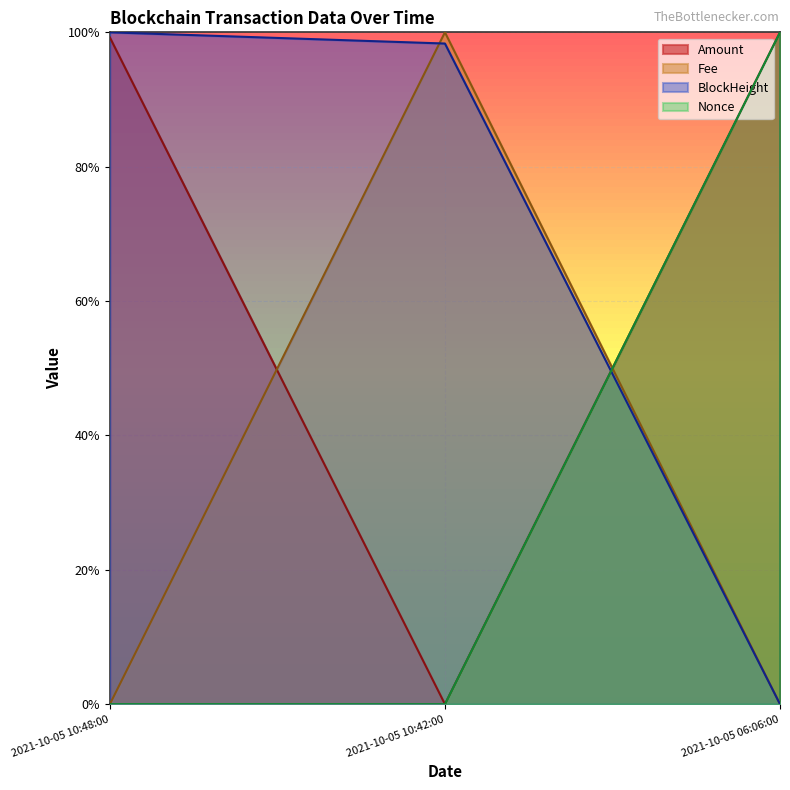

What value does the BlockHeight series have at 2021-10-05 10:48:00?

1.0